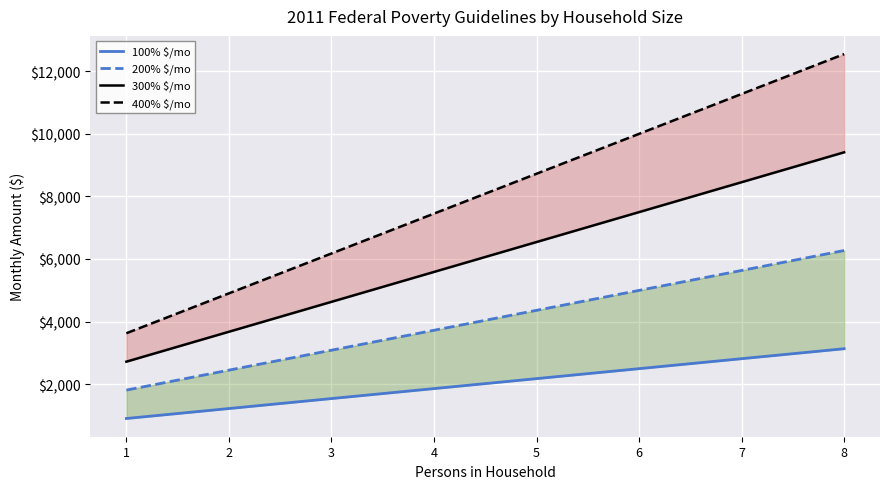

True or false: 100% $/mo has more than 2 interior local peaks.

False